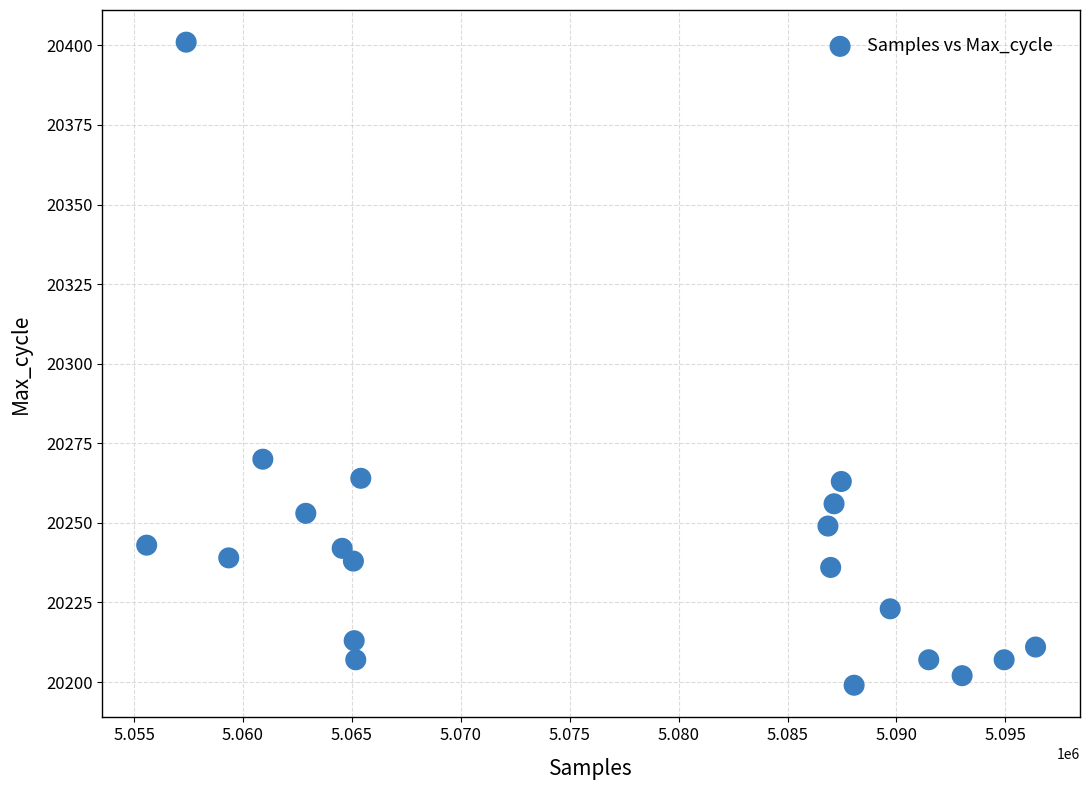

What Y value in the scatter plot is closest to 20300?

20270